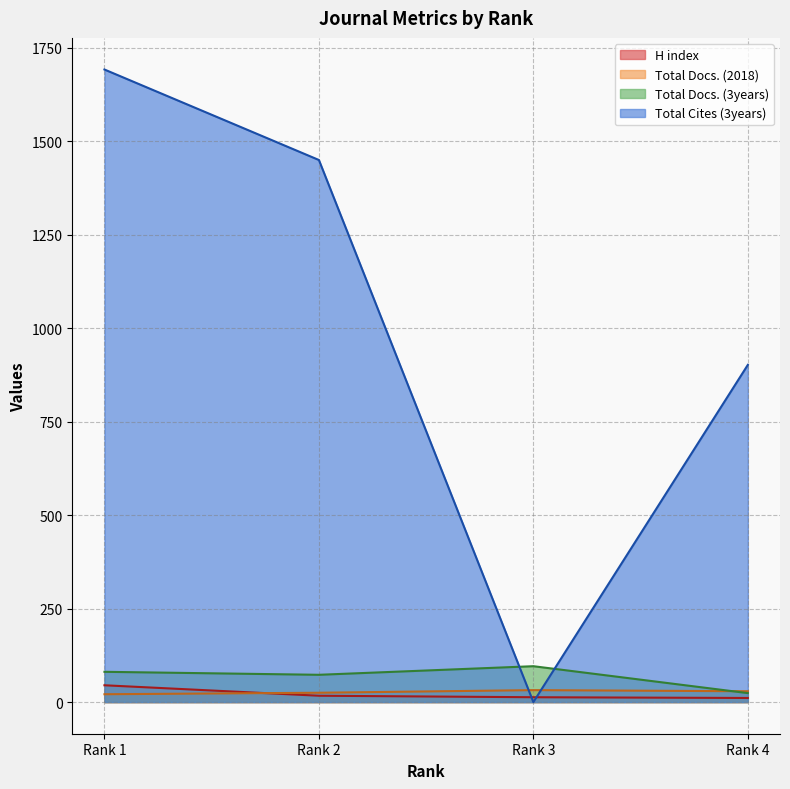

At which category does the chart reach its minimum across all series?

Rank 3